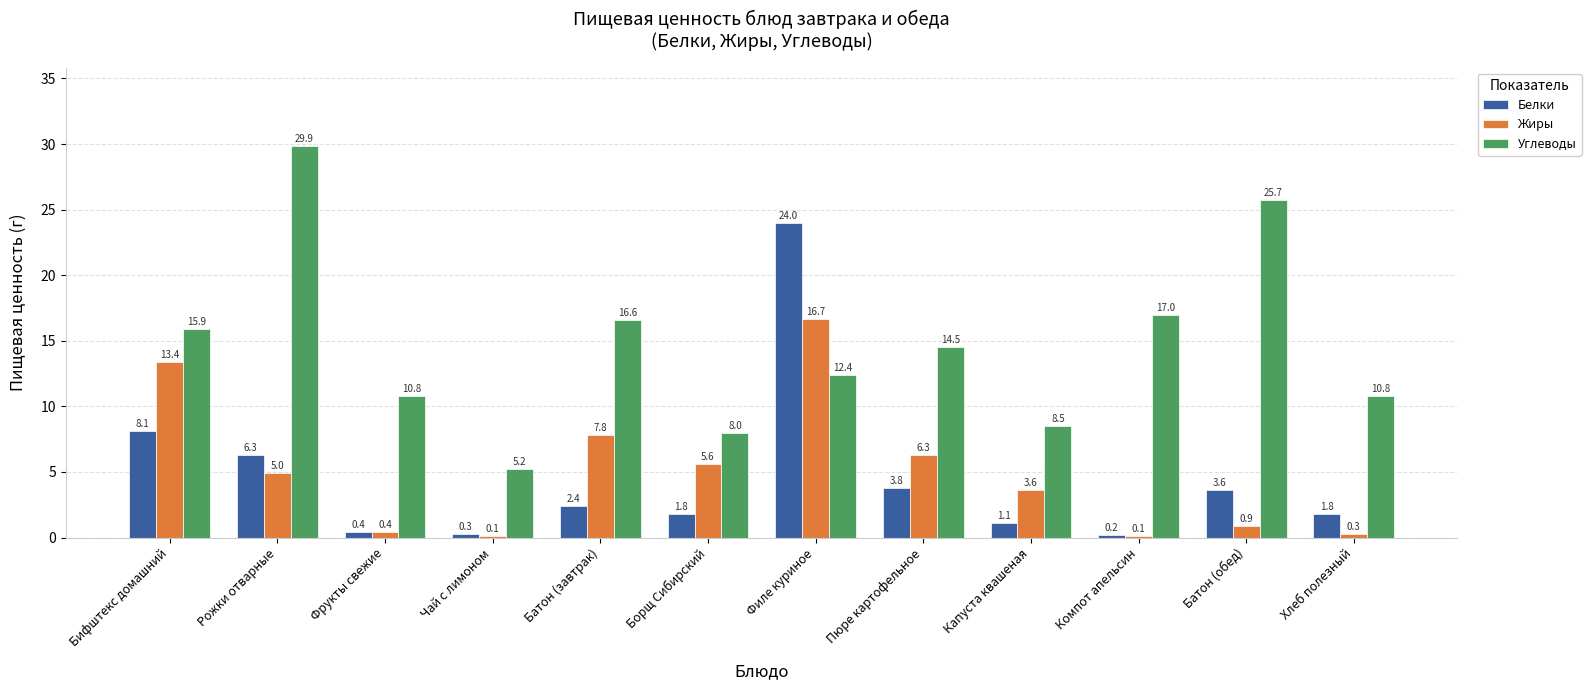

What is the total value across all series at Батон (обед)?

30.2